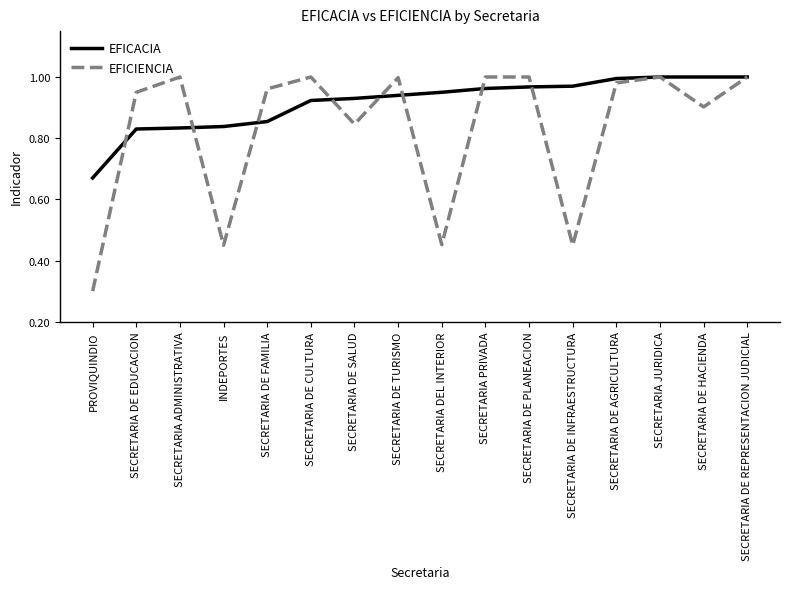

List the series in order of their overall mean, highest first.

EFICACIA, EFICIENCIA